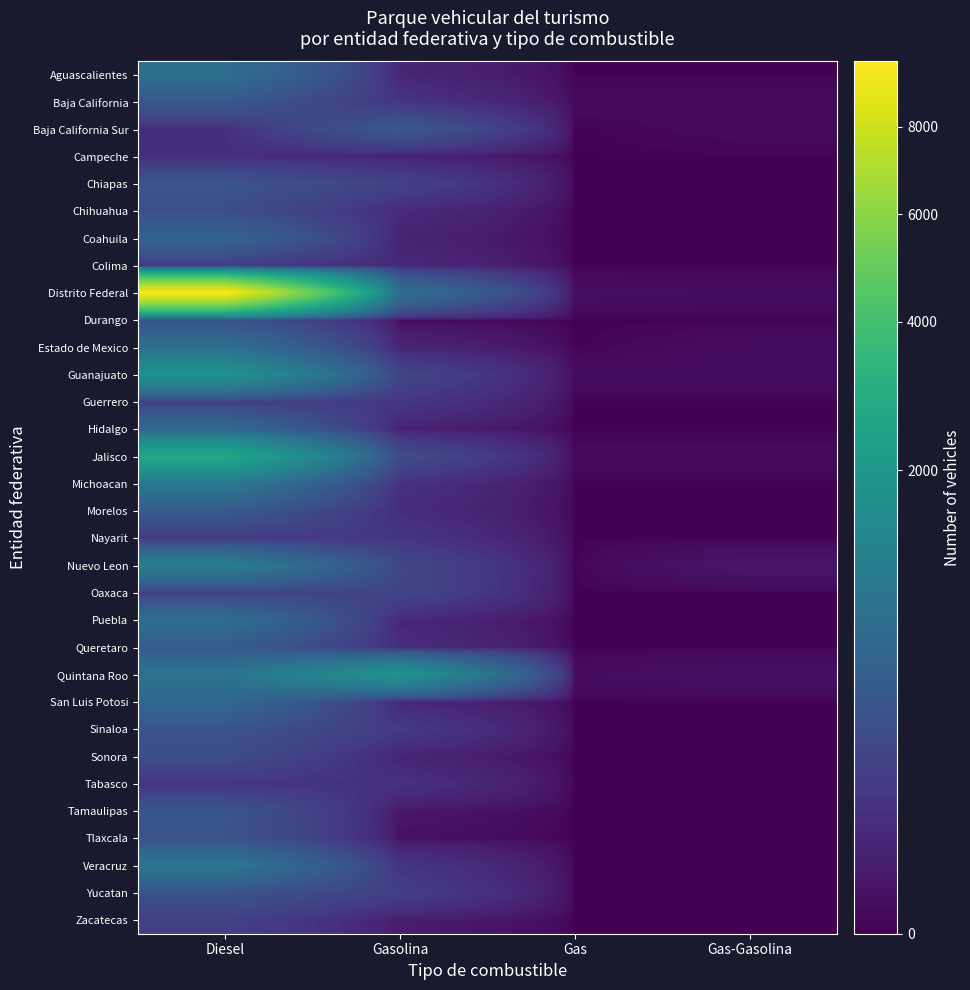

How many distinct data groups are displayed?

32